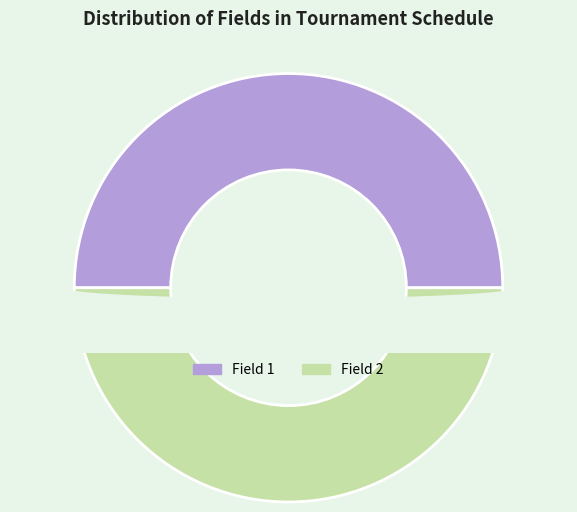

Do Field 1 and Field 2 together represent more than half of the pie?

Yes